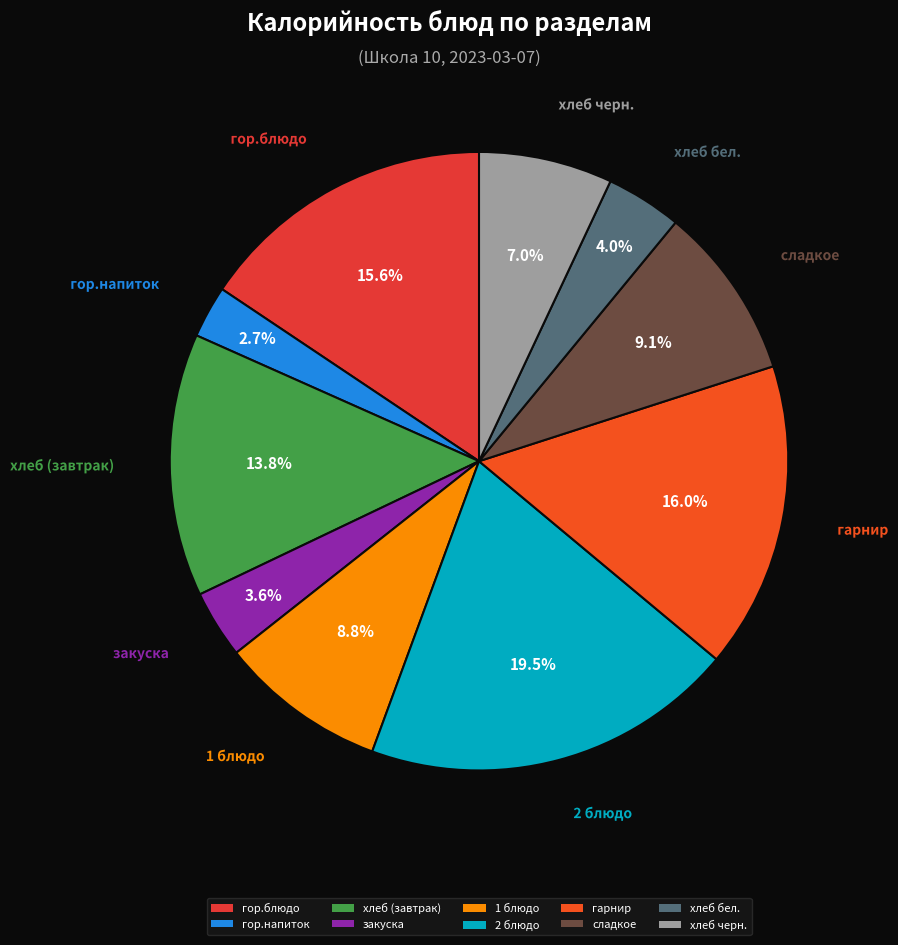

Is the sum of гор.напиток and 1 блюдо greater than half?

No